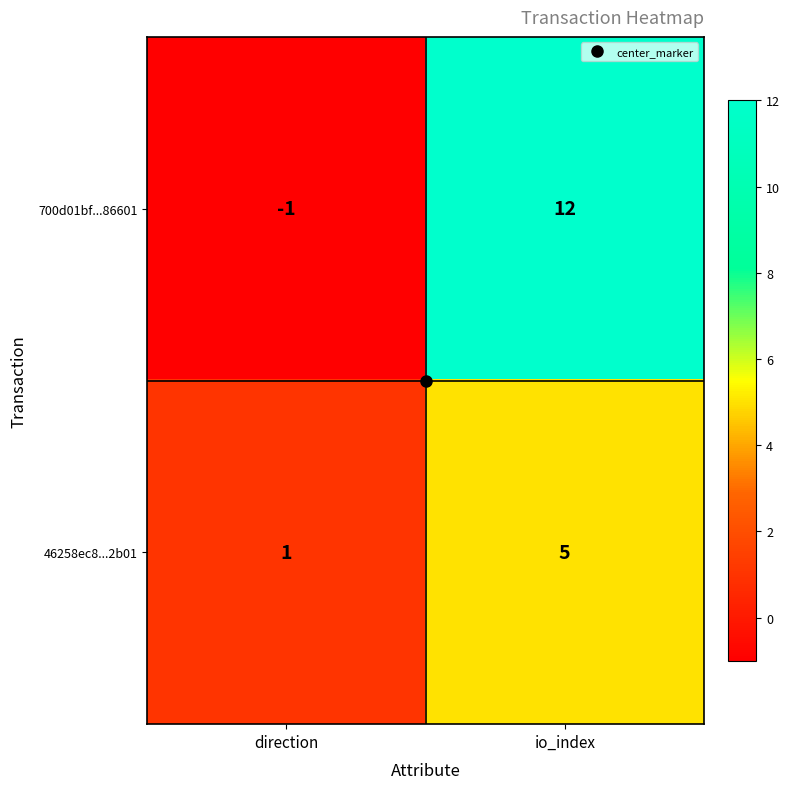

Which series has the widest spread of values?

700d01bf...86601